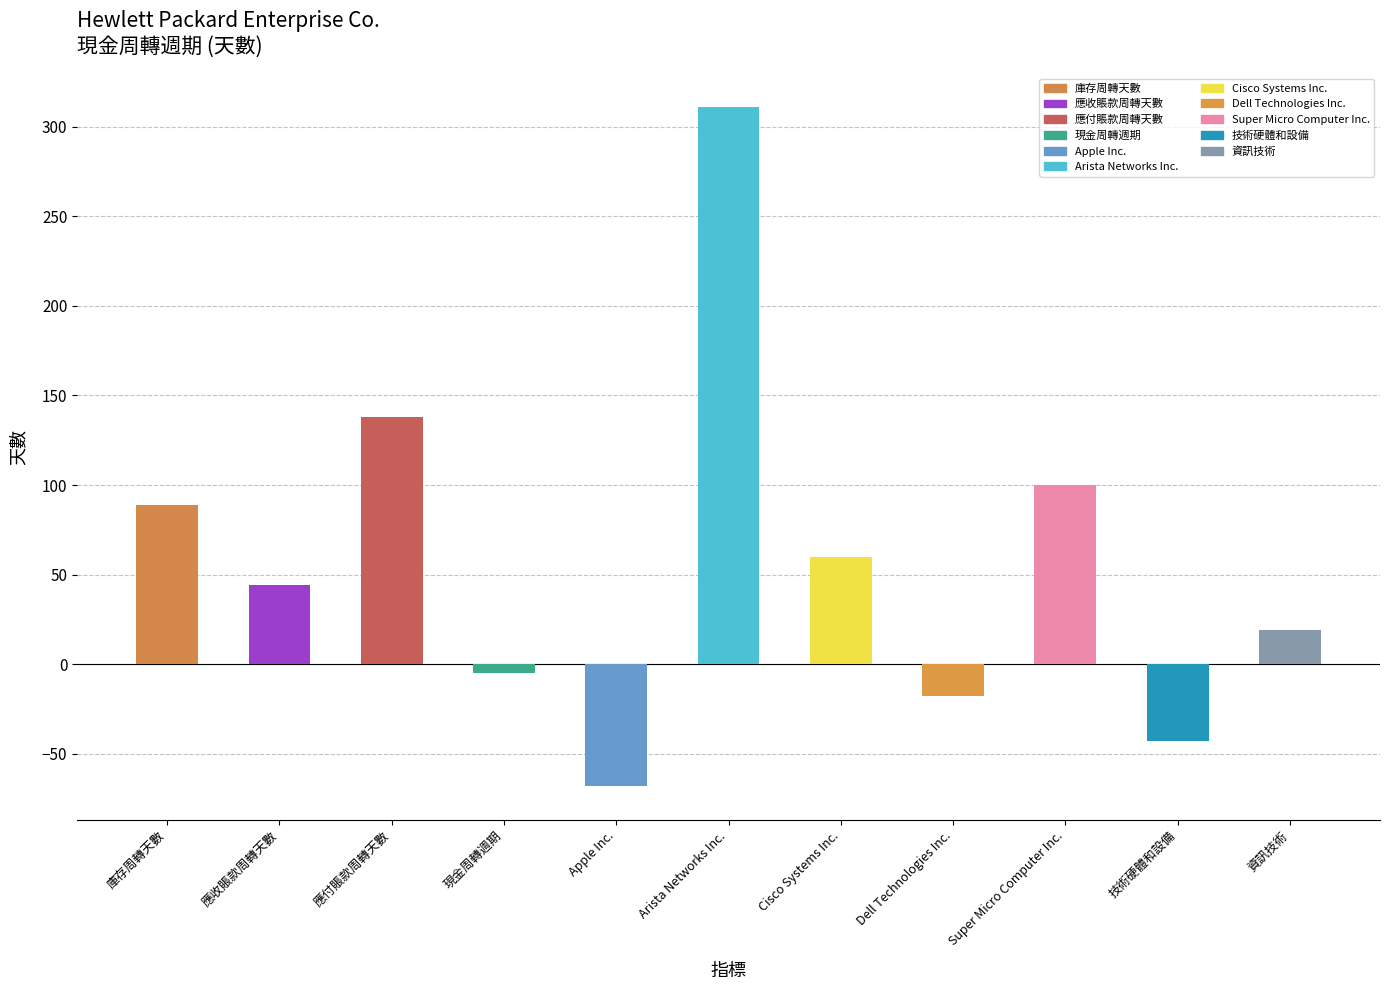

Which has a higher value, Cisco Systems Inc. or Dell Technologies Inc.?

Cisco Systems Inc.